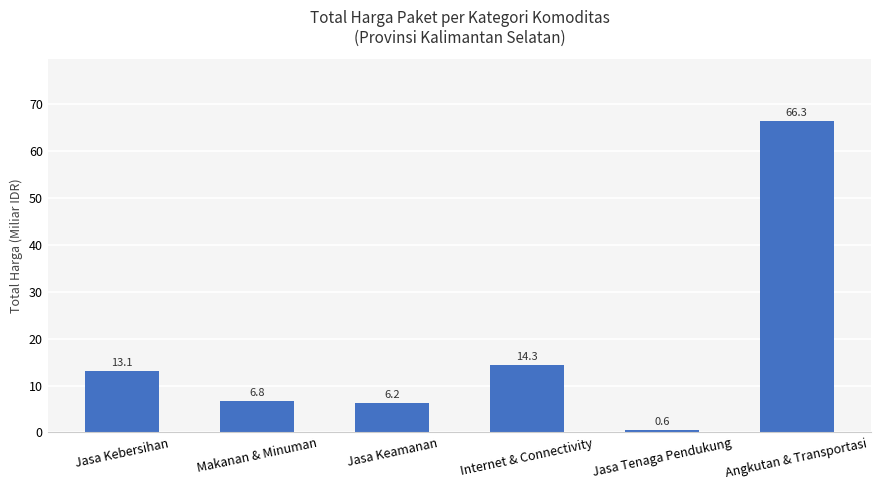

What position from the left is Jasa Tenaga Pendukung?

5